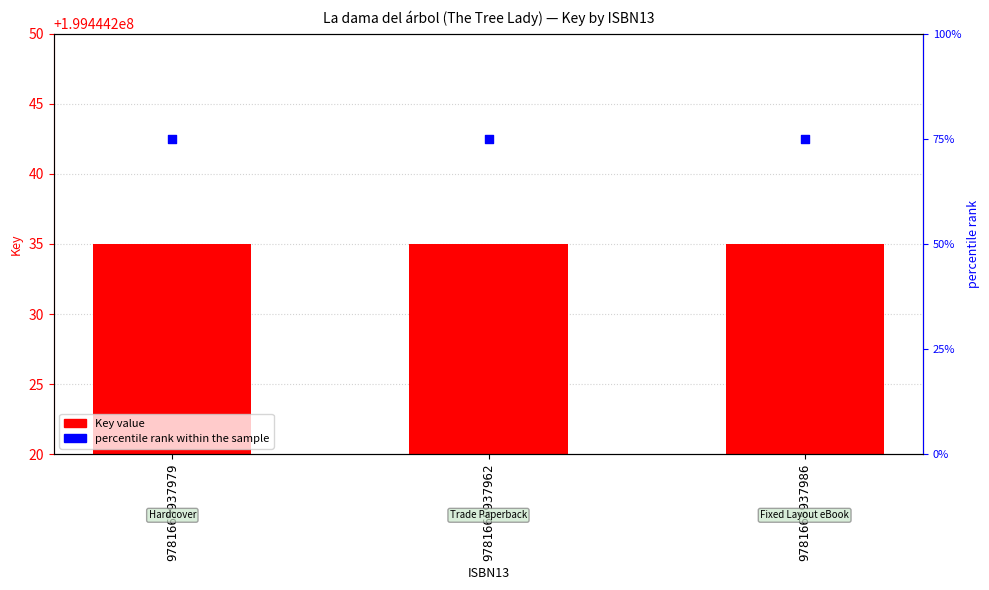

Which series has the widest spread of Y values?

Key